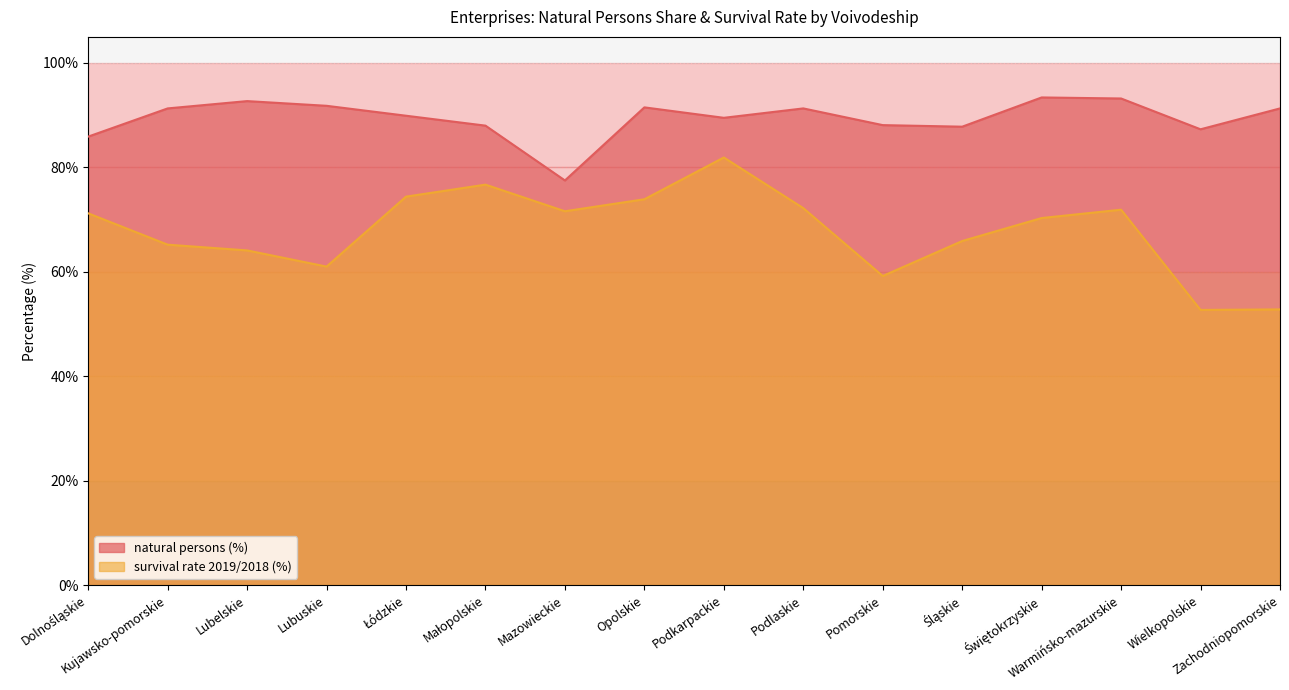

What position from the right is Mazowieckie?

10